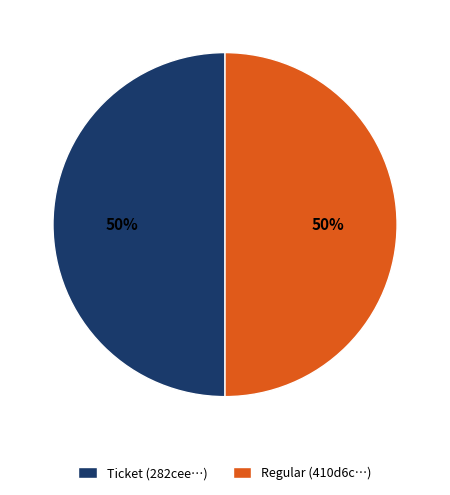

How many segments does this pie chart have?

2